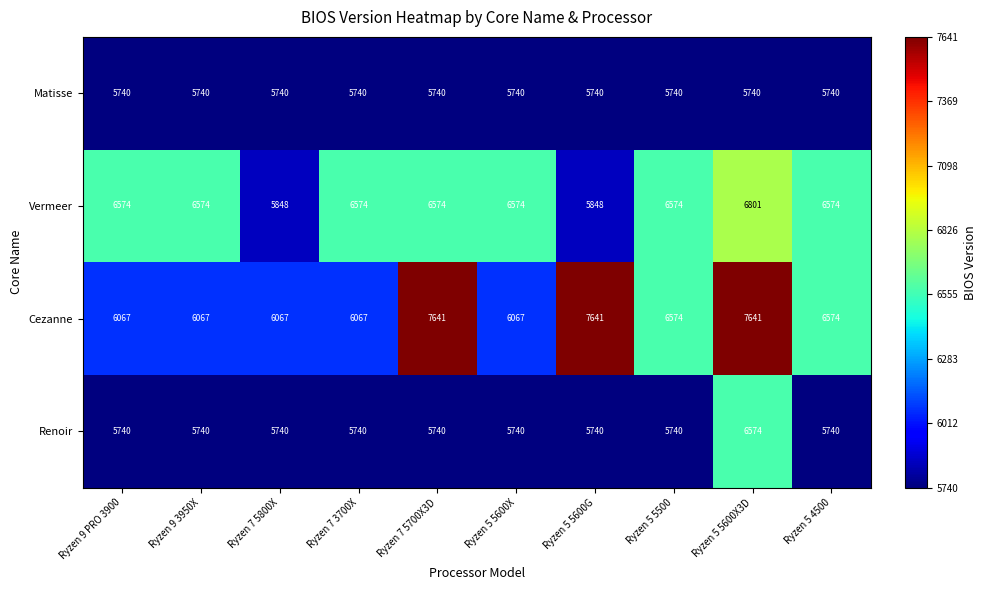

At which label does Cezanne first exceed 6574?

Ryzen 7 5700X3D